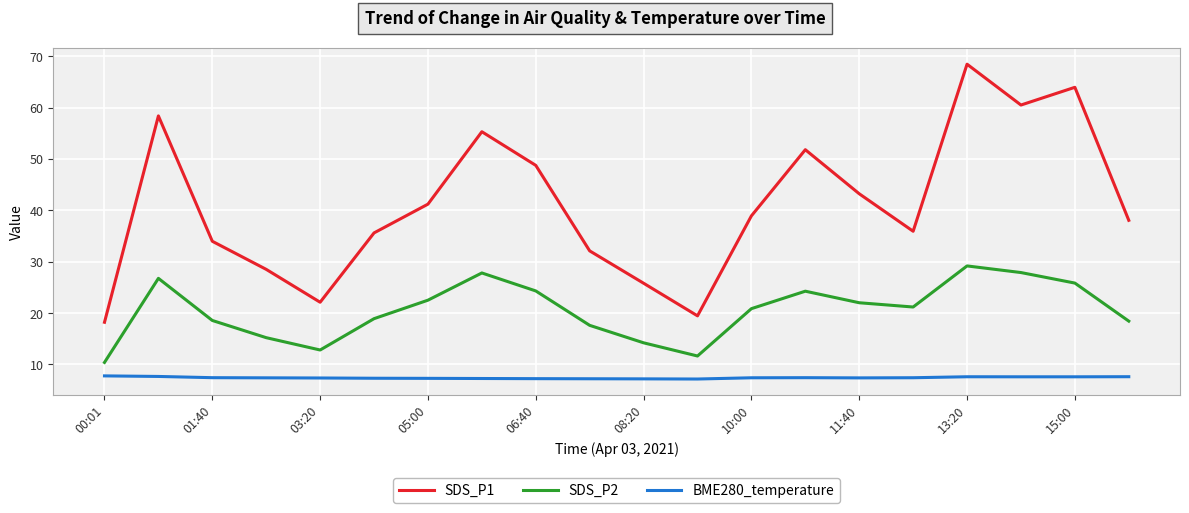

What is the greatest value displayed?

68.5